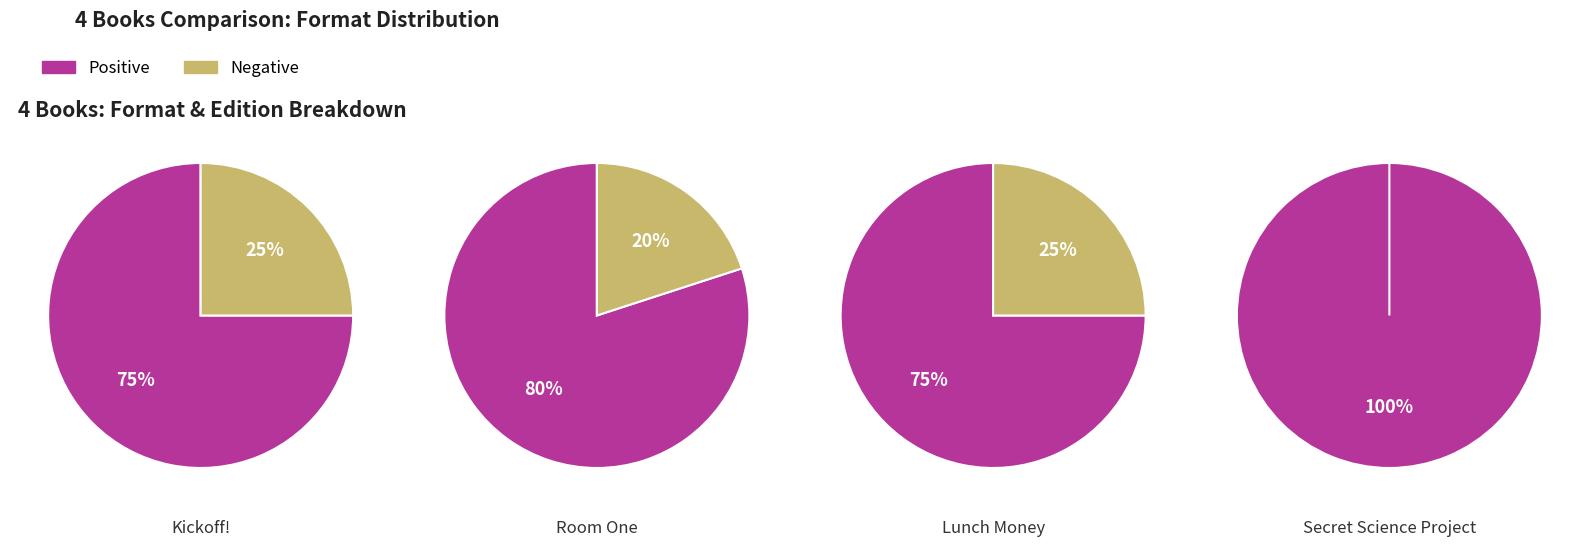

True or false: 2 accounts for 21% of the total.

False